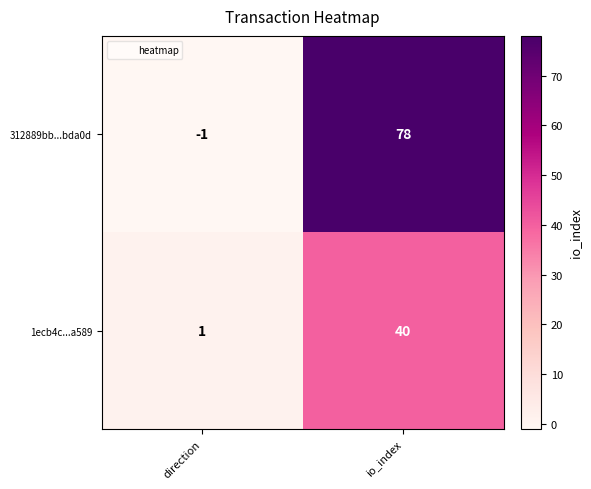

The value of 312889bb...bda0d at direction is -2. True or false?

False